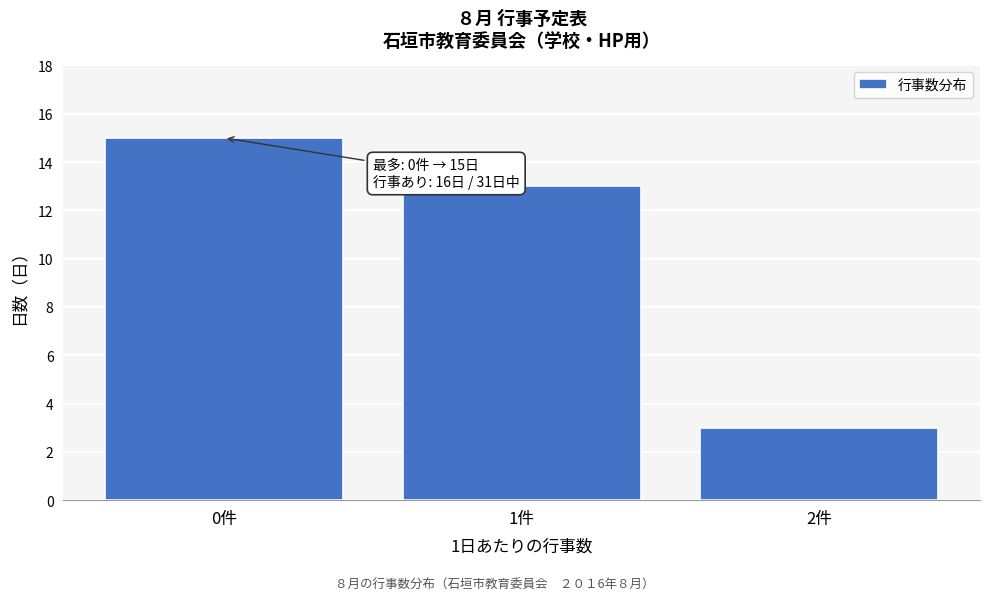

Reading left to right, transcribe all the data shown in this chart.

15	13	3